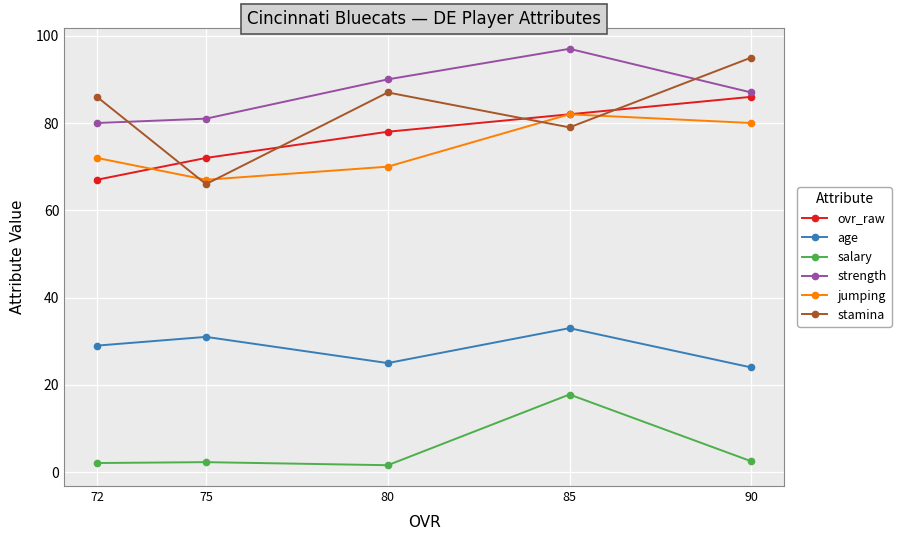

What is the difference between the strength values at 75 and 90?

6.0